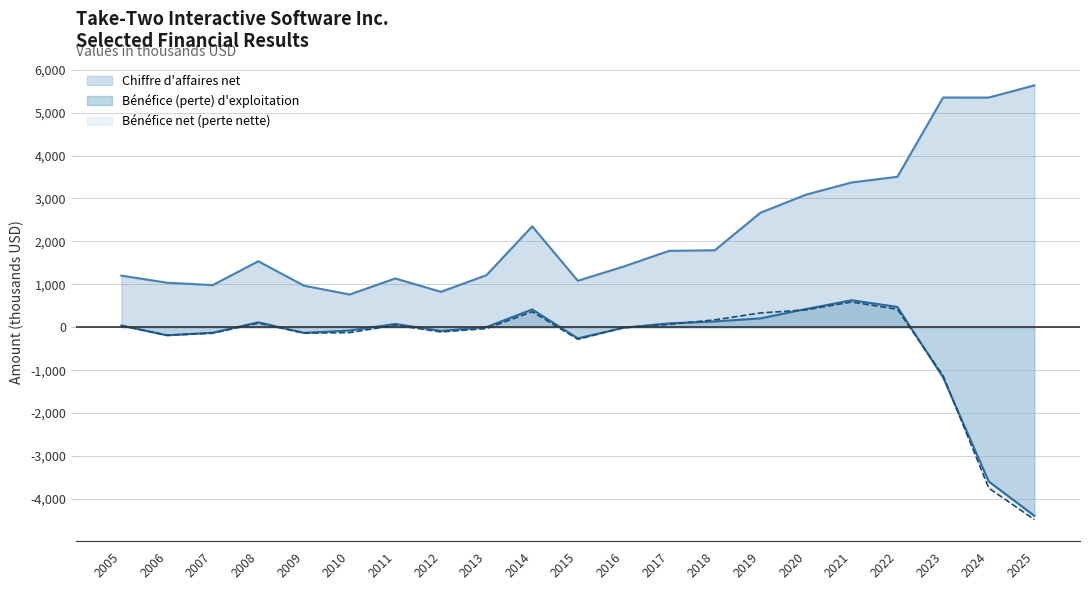

Reading right to left, transcribe all the data shown in this chart.

Chiffre d'affaires net (line): 5633.6	5349.6	5349.9	3504.8	3372.8	3089.0	2668.4	1792.9	1779.7	1413.7	1082.9	2350.6	1214.5	825.8	1136.9	762.9	968.5	1537.5	981.8	1037.8	1202.6
Bénéfice (perte) d'exploitation (line): -4391.1	-3590.6	-1165.2	473.6	629.4	425.3	206.7	135.6	91.3	-10.8	-258.5	415.3	5.2	-84.3	77.1	-76.1	-130.2	115.9	-126.1	-187.2	40.0
Bénéfice net (perte nette) (line): -4478.9	-3744.2	-1124.7	418.0	588.9	404.5	333.8	173.5	67.3	-8.3	-279.5	361.6	-29.5	-108.8	48.5	-123.0	-137.9	97.1	-138.4	-184.9	37.5